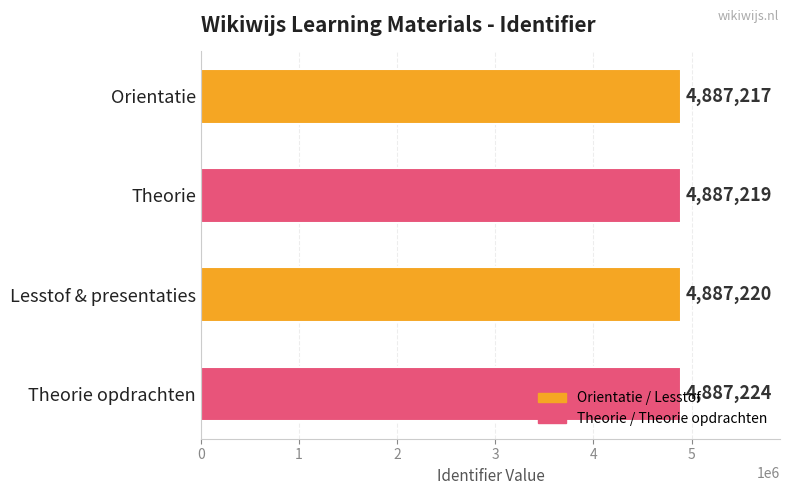

Which has a higher value, Orientatie or Theorie opdrachten?

Theorie opdrachten